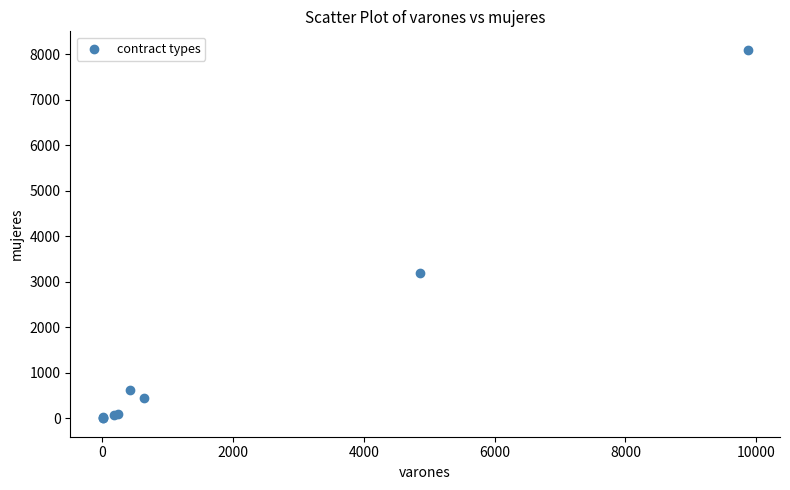

What Y value in the scatter plot is closest to 4048?

3190